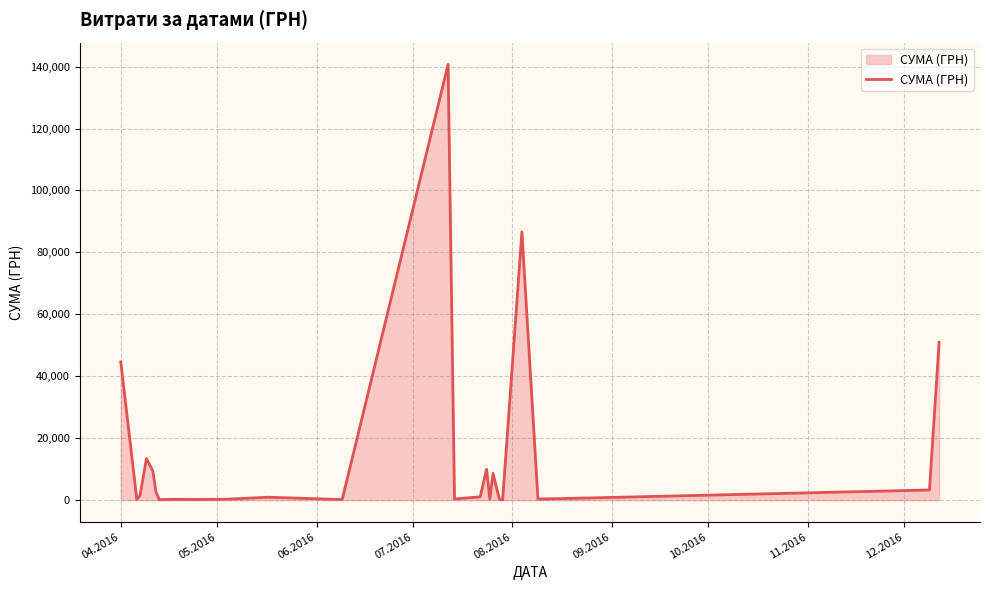

What is the maximum value shown in the chart?

140706.2